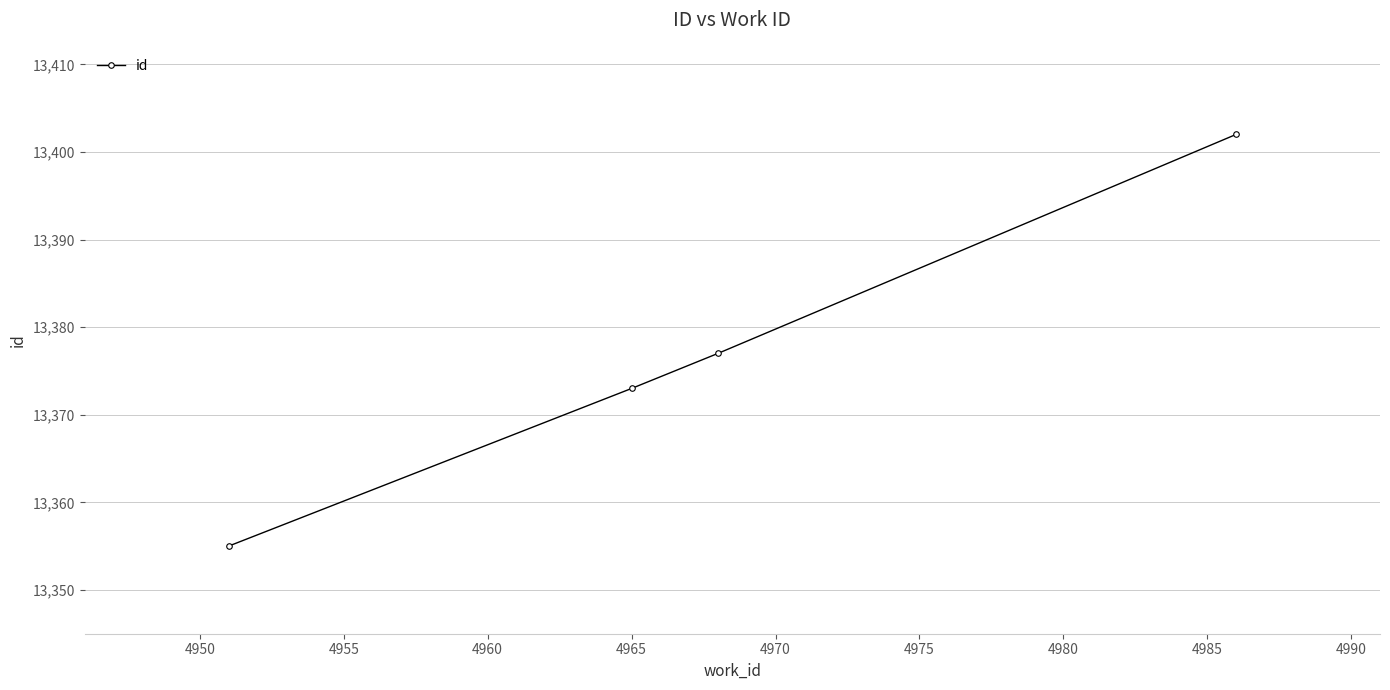

What is the difference between the maximum and minimum values?

47